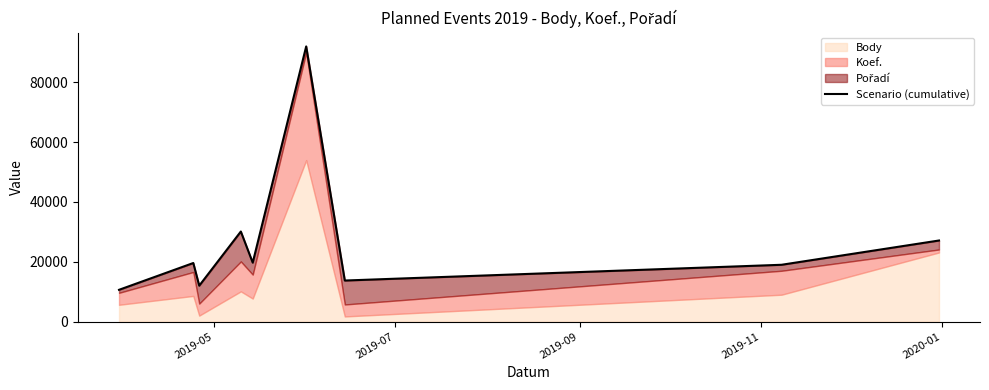

True or false: the data has more than 1 interior local peaks.

True